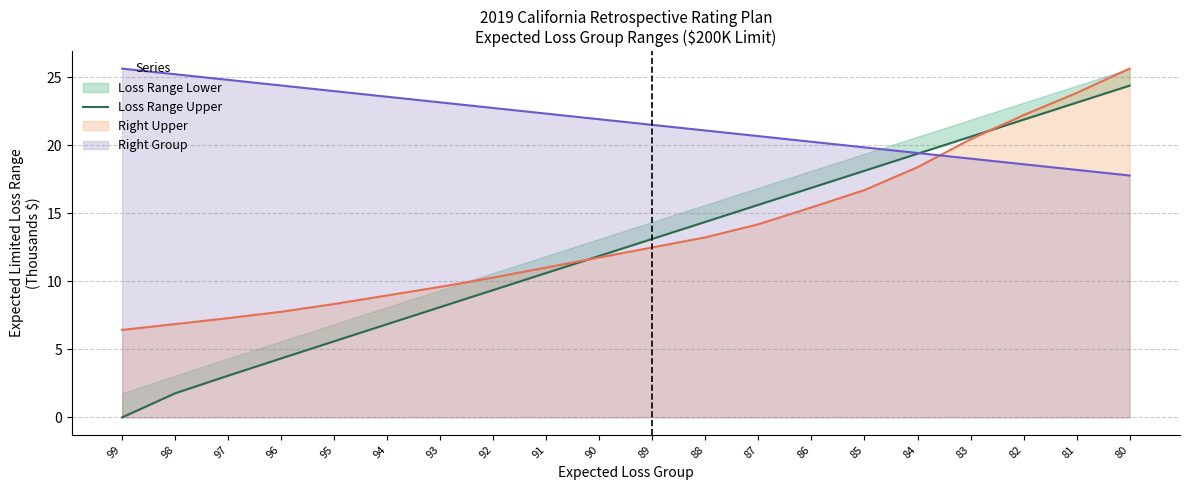

The chart shows a value of 20.7 at 88. True or false?

False